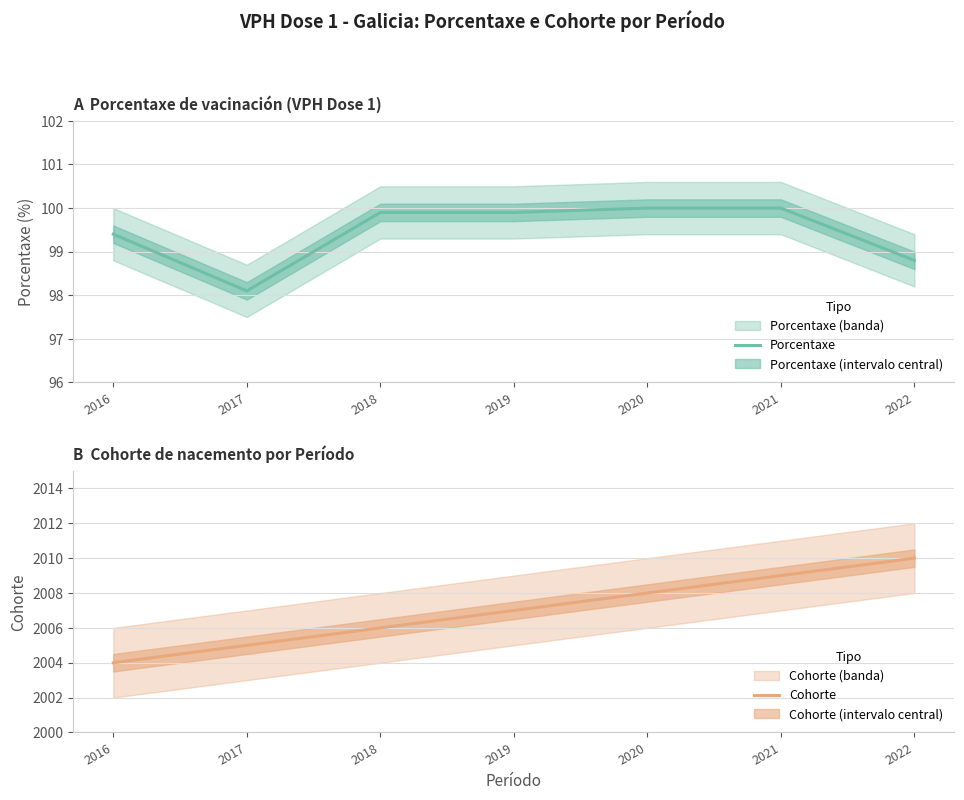

What is the value of the Cohorte point at the 4th from the left?

2007.0